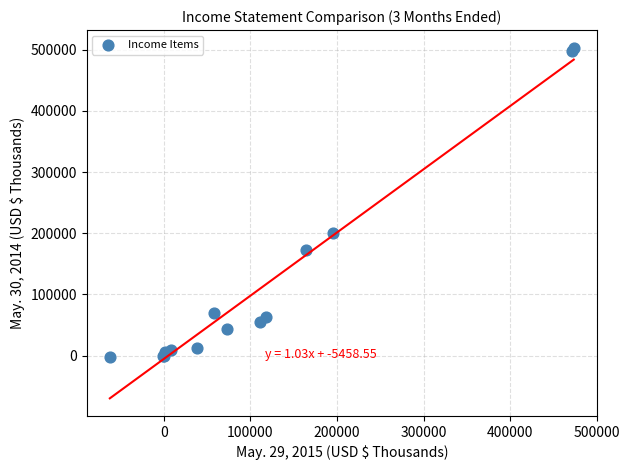

What Y value in the scatter plot is closest to 250808?

200786